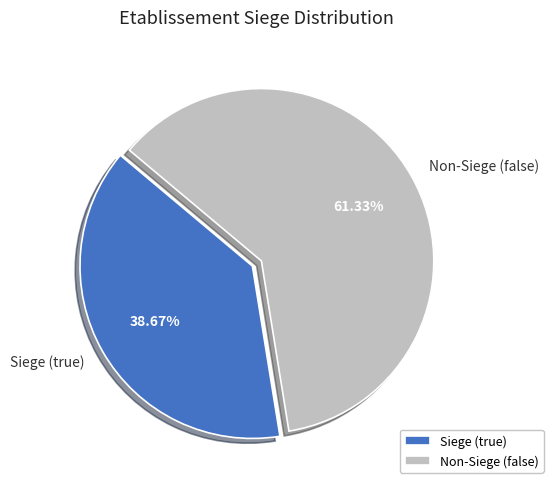

Do Non-Siege (false) and Siege (true) together represent more than half of the pie?

Yes